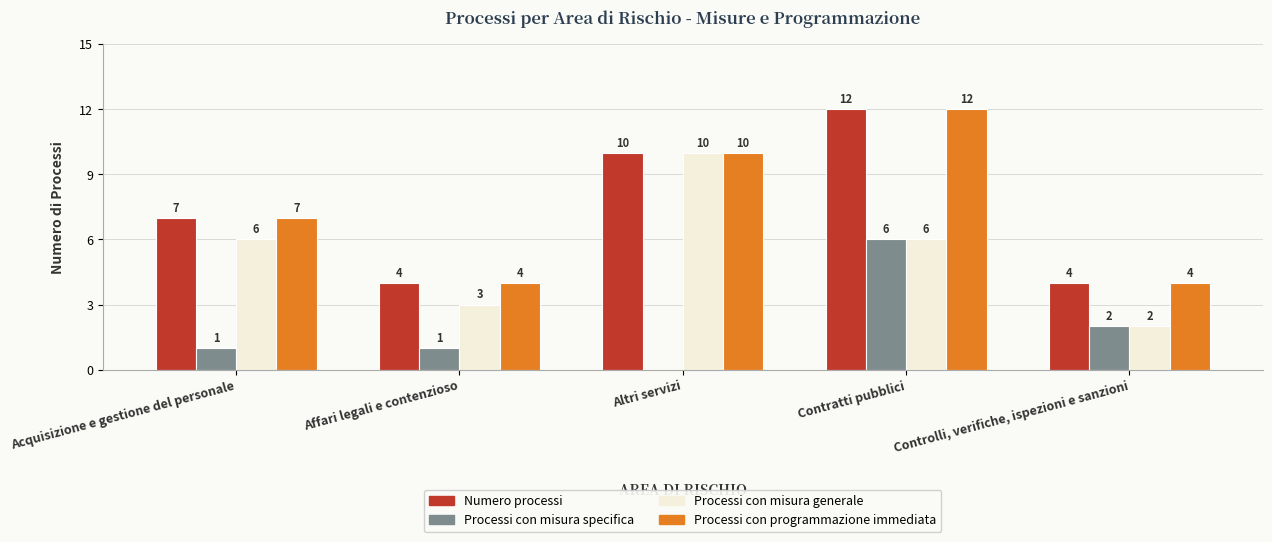

How many positive values does the Processi con misura specifica series have?

4